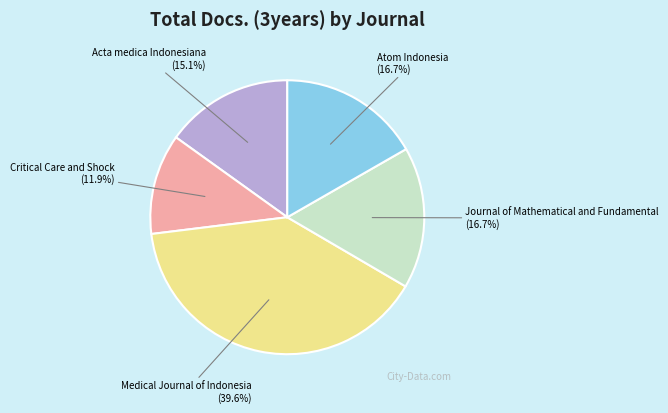

Is there any slice that represents more than half of the pie?

No